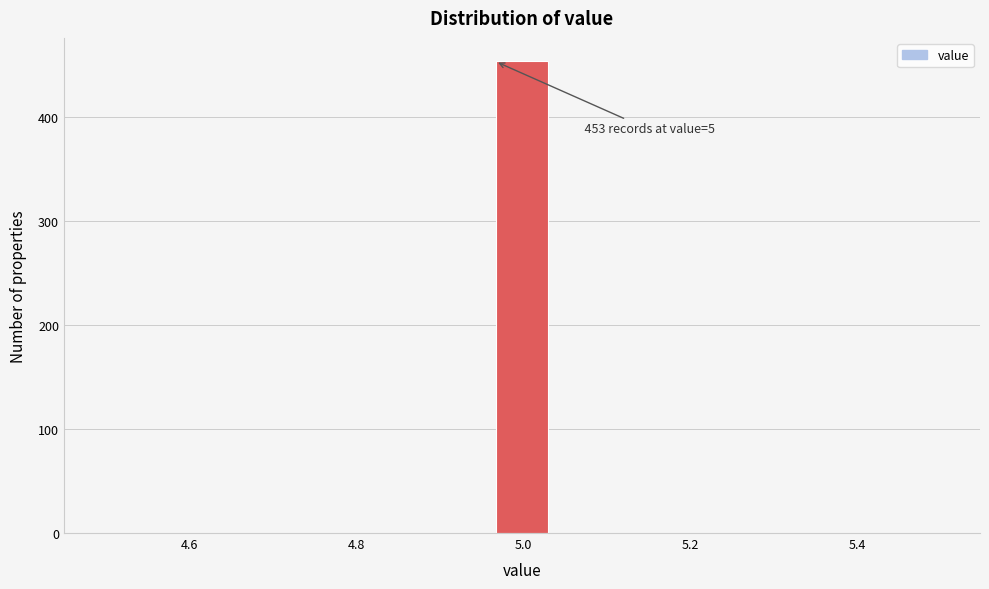

Around what value on the x-axis is the tallest bar? Give the approximate position of its centre, as read against the axis.

5.00